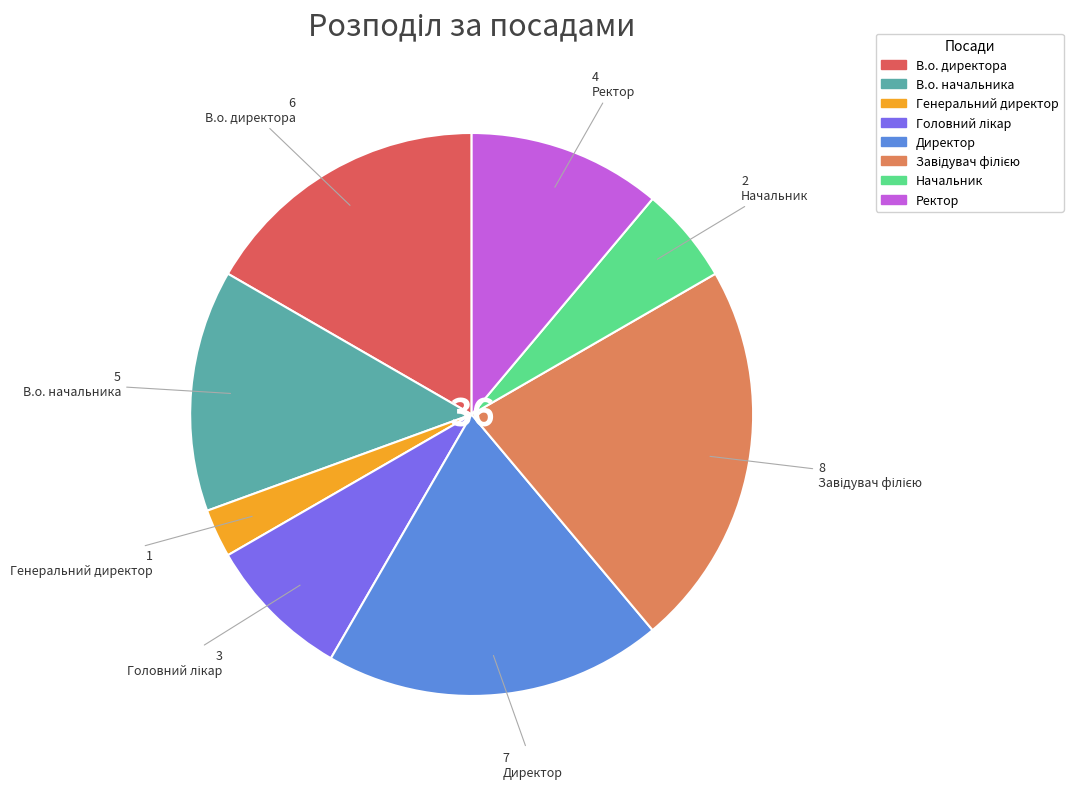

How many slices are in this pie chart?

8